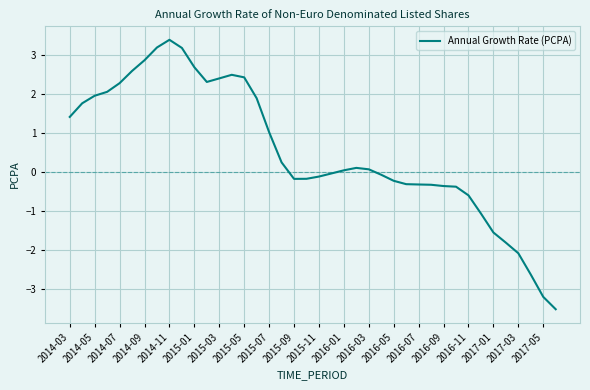

What is the smallest value displayed?

-3.5